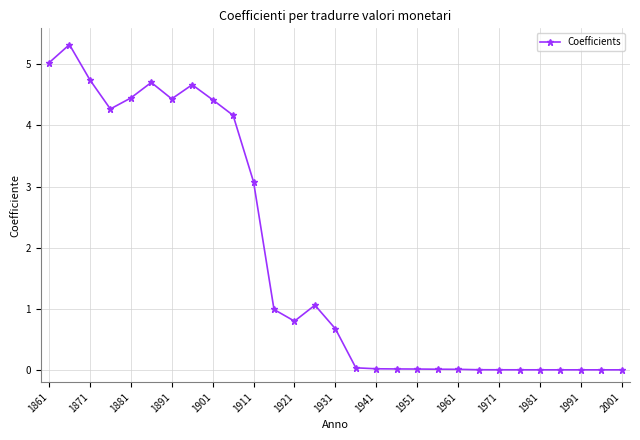

What is the value of the 6th point from the left?

4.7